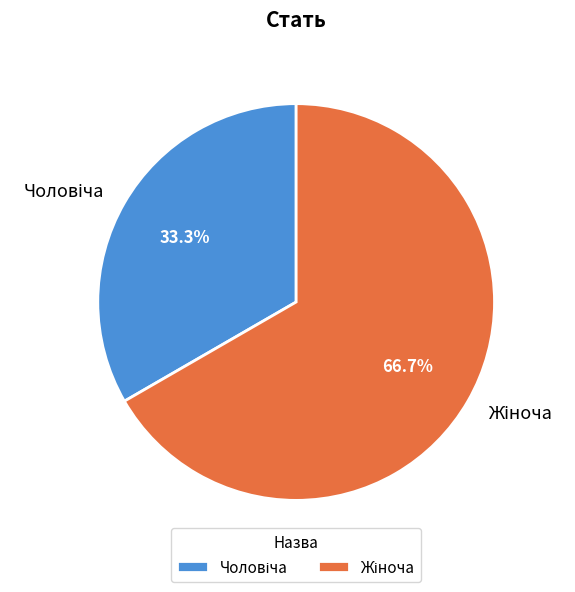

Is there a majority slice in this chart?

Yes